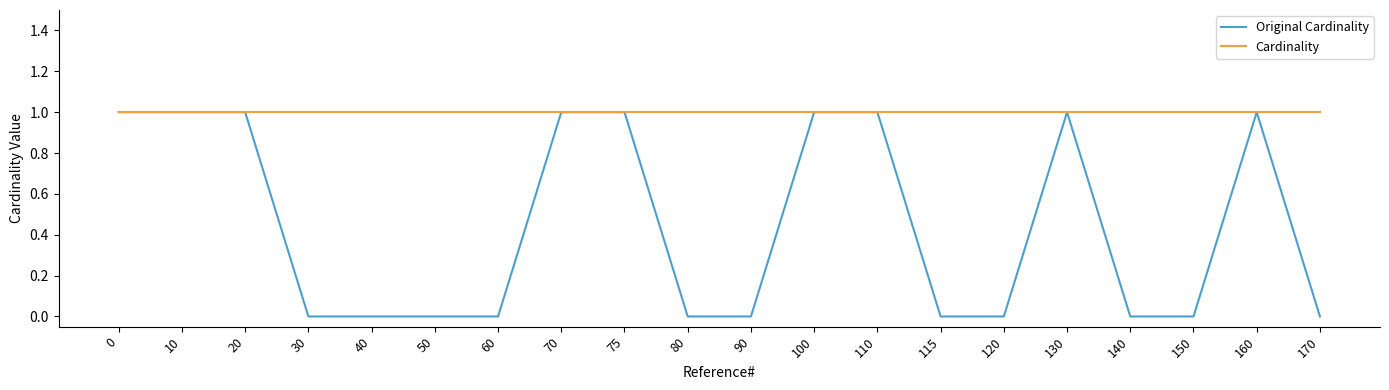

List the series in order of their overall mean, highest first.

Cardinality, Original Cardinality